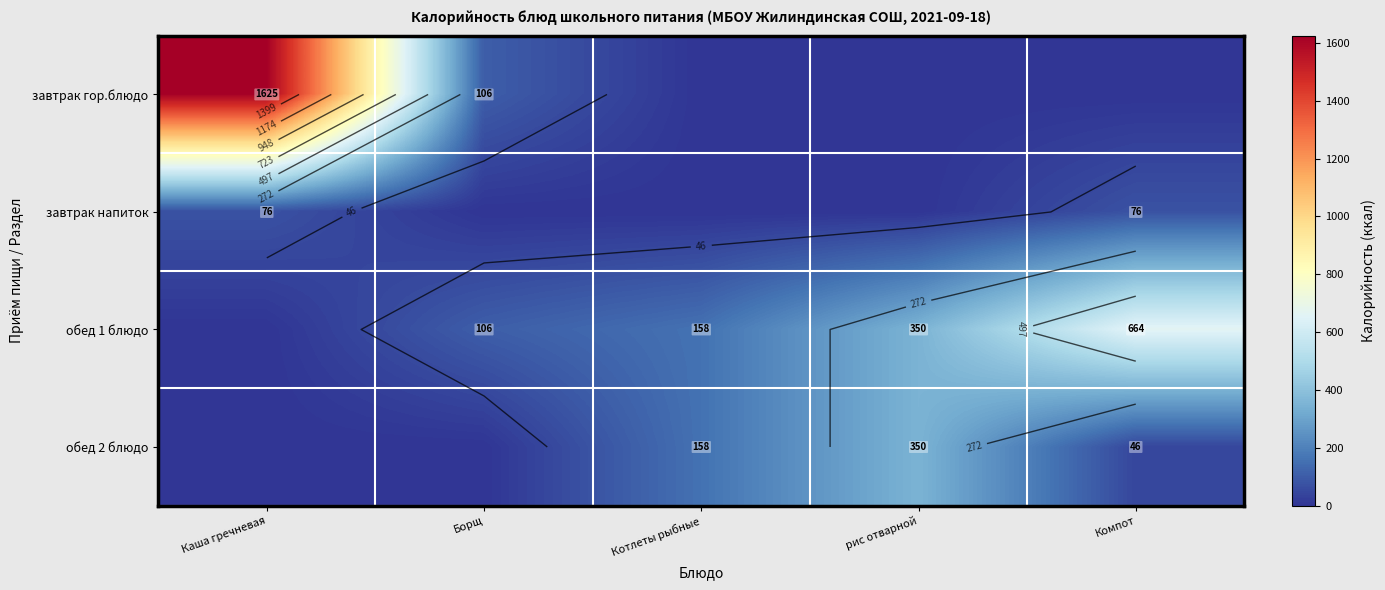

List the series in order of their peak value, lowest first.

завтрак напиток, обед 2 блюдо, обед 1 блюдо, завтрак гор.блюдо